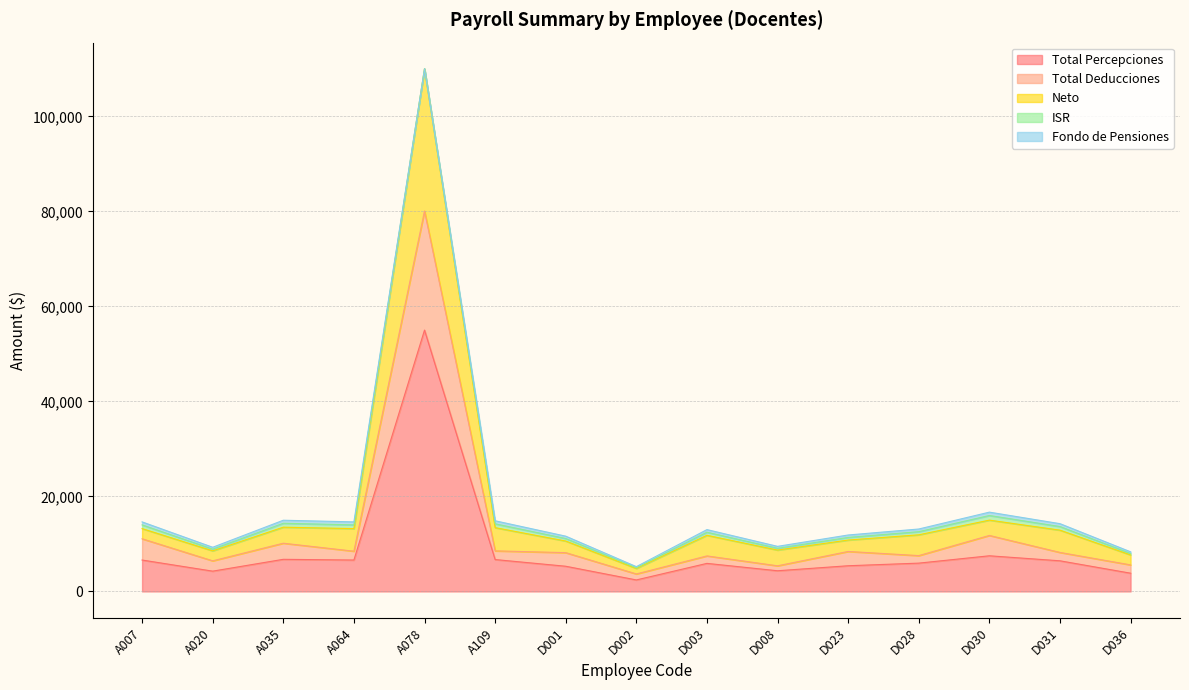

Does the chart display data point markers on the line(s)?

No